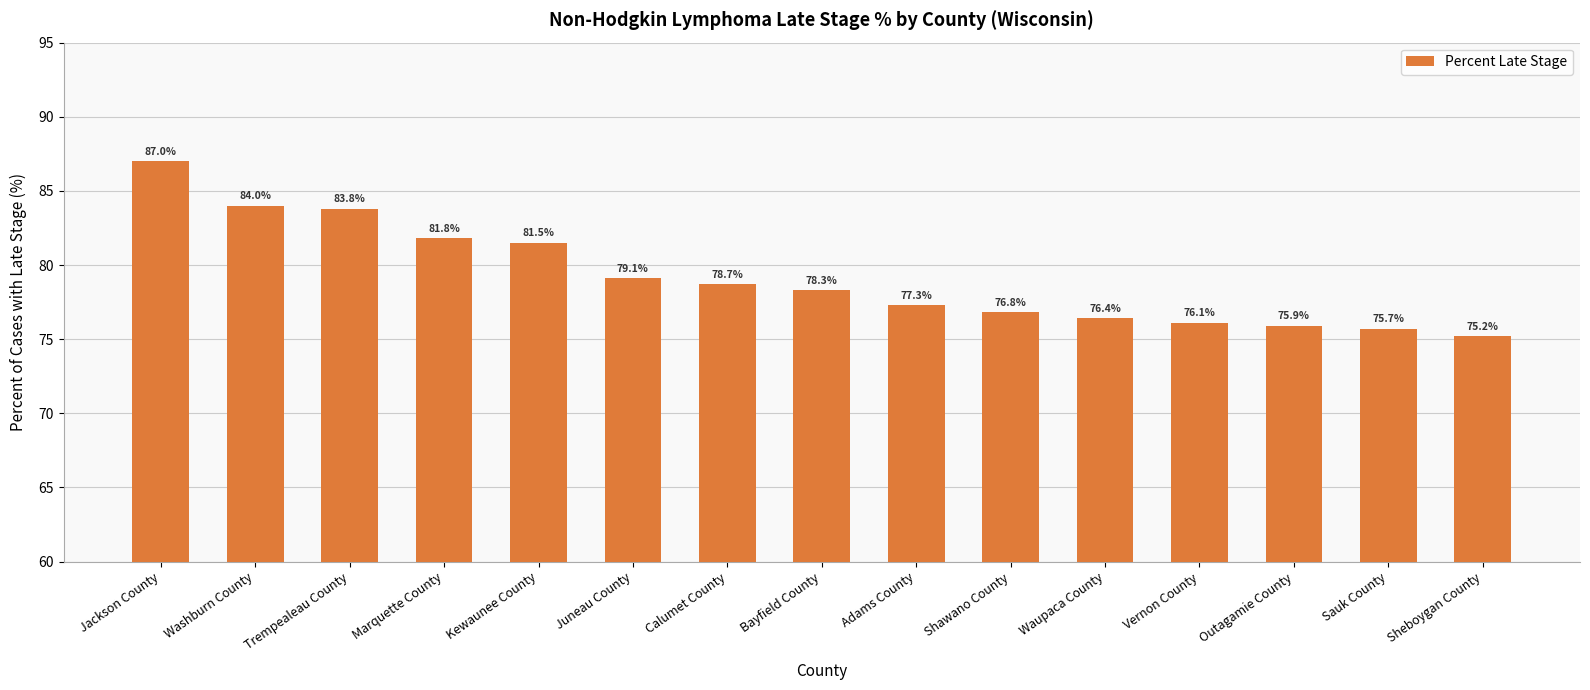

What is the label of the 4th bar from the right?

Vernon County